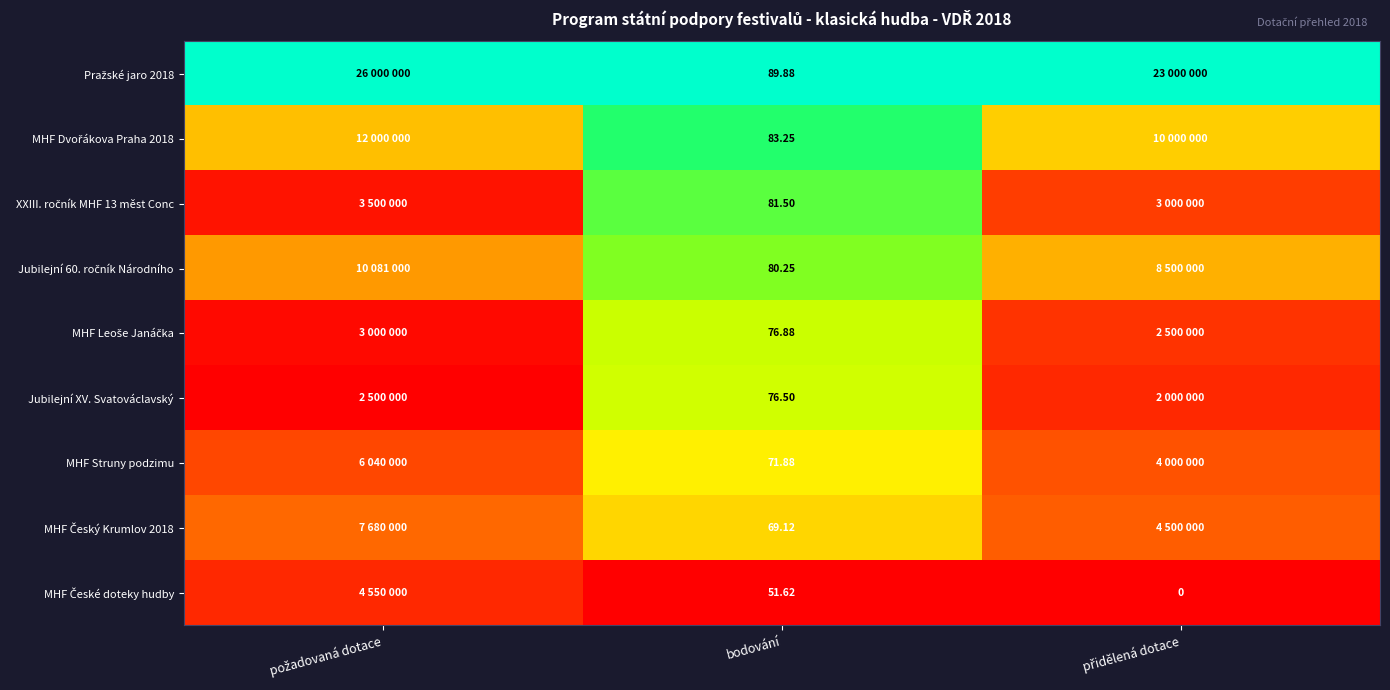

Rank the series by their maximum value, from lowest to highest.

MHF České doteky hudby, MHF Český Krumlov 2018, MHF Struny podzimu, Jubilejní XV. Svatováclavský, MHF Leoše Janáčka, Jubilejní 60. ročník Národního, XXIII. ročník MHF 13 měst Conc, MHF Dvořákova Praha 2018, Pražské jaro 2018